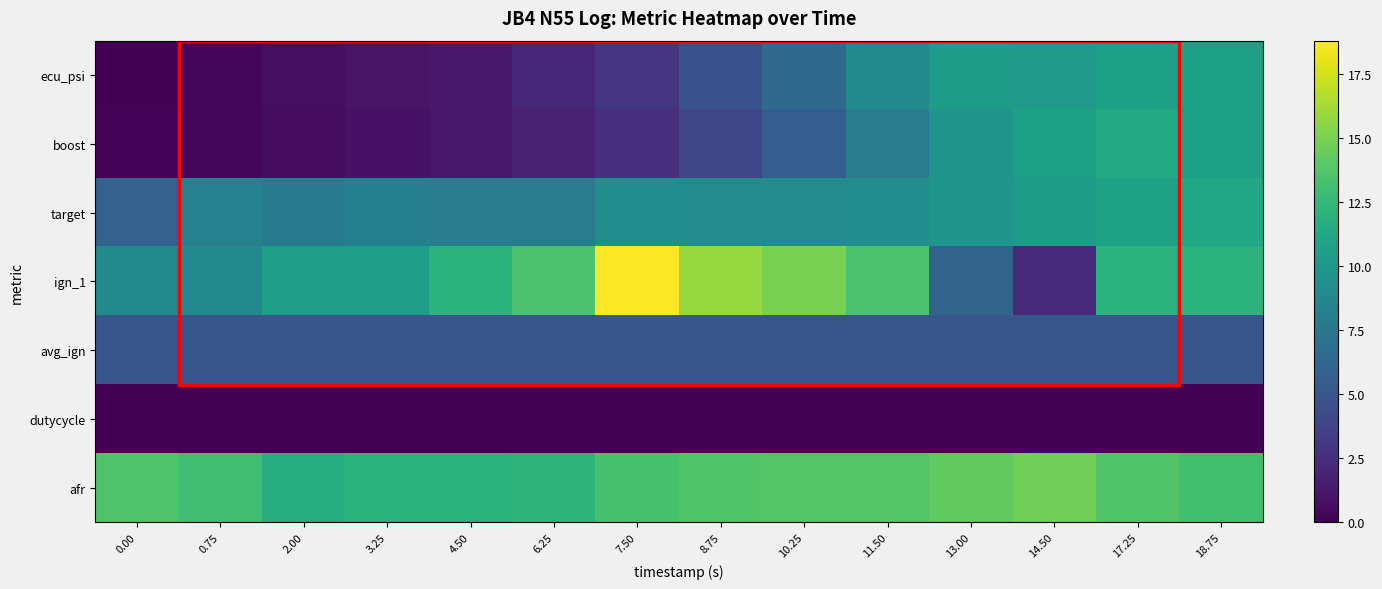

Reading left to right, transcribe all the data shown in this chart.

ecu_psi: 0.00=0.1	0.75=0.3	2.00=0.7	3.25=1.0	4.50=1.3	6.25=2.1	7.50=3.0	8.75=4.7	10.25=6.4	11.50=8.9	13.00=10.3	14.50=10.1	17.25=10.6	18.75=10.7
boost: 0.00=0.2	0.75=0.3	2.00=0.6	3.25=0.9	4.50=1.2	6.25=1.7	7.50=2.6	8.75=4.0	10.25=5.6	11.50=7.9	13.00=9.7	14.50=10.7	17.25=11.4	18.75=10.7
target: 0.00=5.9	0.75=8.2	2.00=7.8	3.25=8.1	4.50=7.9	6.25=7.9	7.50=9.2	8.75=9.1	10.25=9.1	11.50=9.2	13.00=9.8	14.50=10.4	17.25=10.8	18.75=11.3
ign_1: 0.00=9.0	0.75=9.0	2.00=10.5	3.25=10.5	4.50=12.0	6.25=13.5	7.50=18.8	8.75=15.8	10.25=15.0	11.50=13.5	13.00=6.0	14.50=2.3	17.25=12.0	18.75=12.0
avg_ign: 0.00=5.0	0.75=5.0	2.00=5.0	3.25=5.0	4.50=5.0	6.25=5.0	7.50=5.0	8.75=5.0	10.25=5.0	11.50=5.0	13.00=5.0	14.50=5.0	17.25=5.0	18.75=5.0
dutycycle: 0.00=0.0	0.75=0.0	2.00=0.0	3.25=0.0	4.50=0.0	6.25=0.0	7.50=0.0	8.75=0.0	10.25=0.0	11.50=0.0	13.00=0.0	14.50=0.0	17.25=0.0	18.75=0.0
afr: 0.00=13.6	0.75=13.0	2.00=11.7	3.25=12.0	4.50=12.0	6.25=12.2	7.50=13.3	8.75=13.7	10.25=13.8	11.50=13.8	13.00=14.2	14.50=14.7	17.25=13.7	18.75=13.1